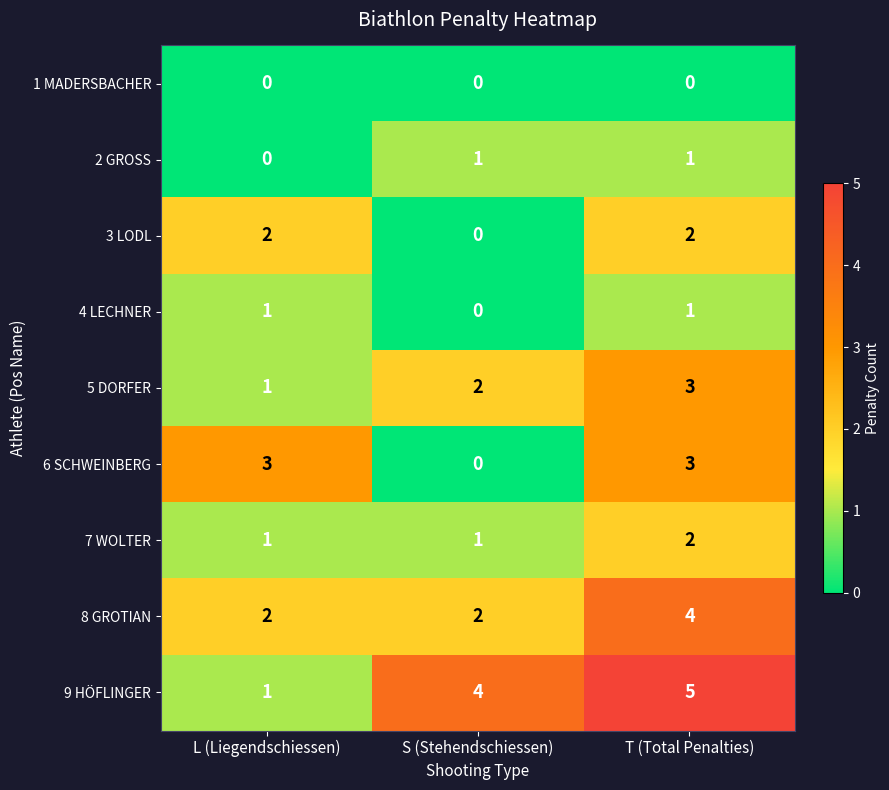

Which series changed the most between L (Liegendschiessen) and T (Total Penalties)?

9 HÖFLINGER